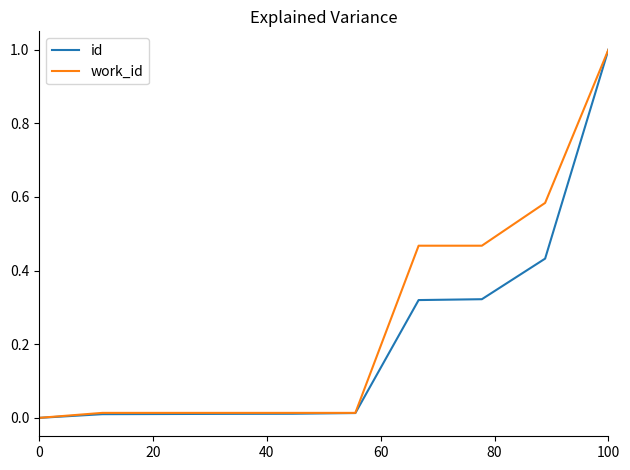

What is the greatest value displayed?

1.0